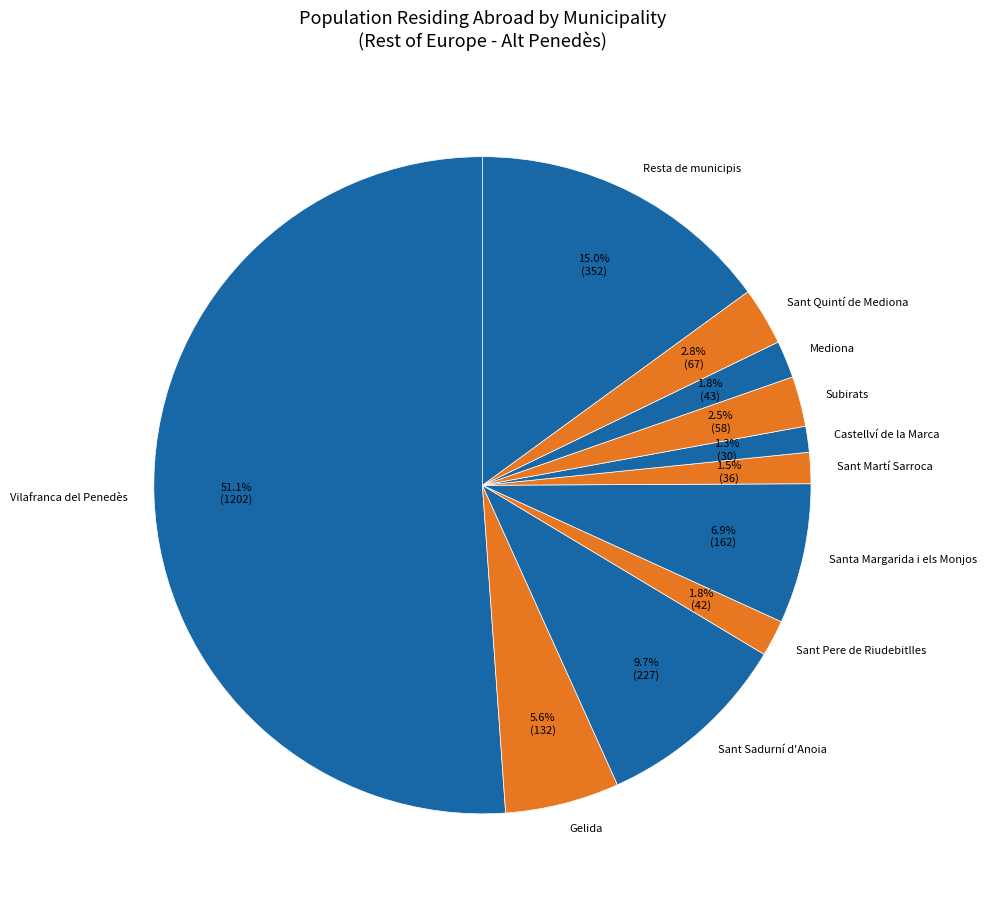

Which slice is the largest?

Vilafranca del Penedès